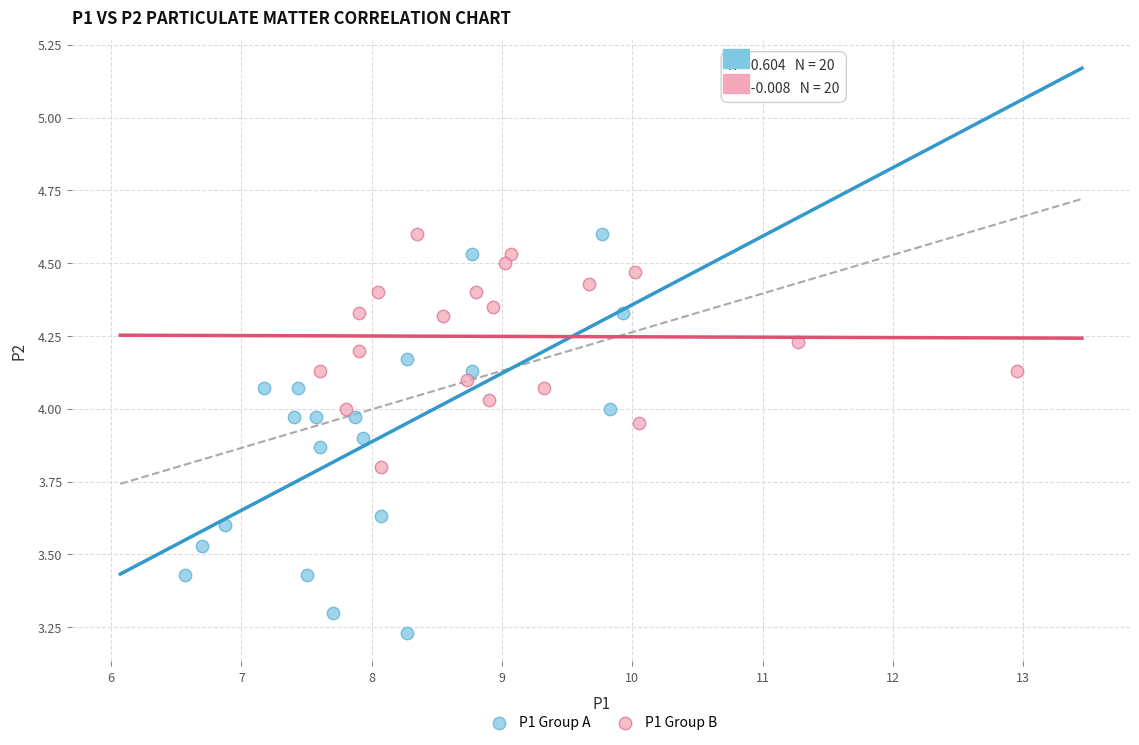

Which series has the largest Y range (max minus min)?

P1 Group A